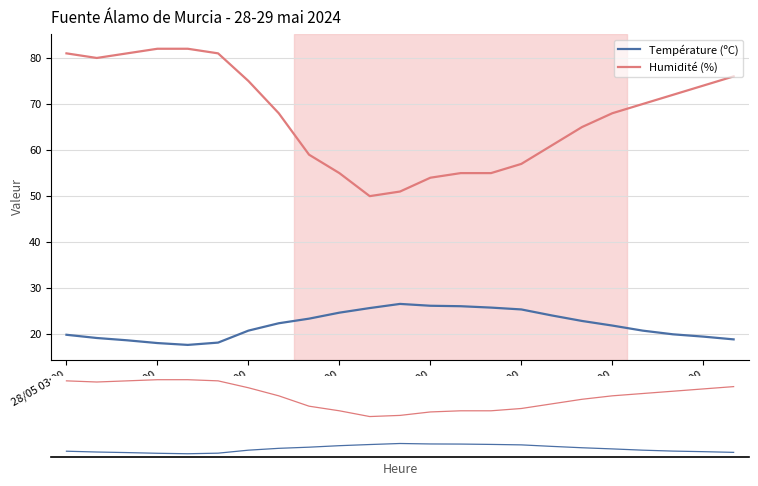

What is the average value of the Température (ºC) series?

22.0